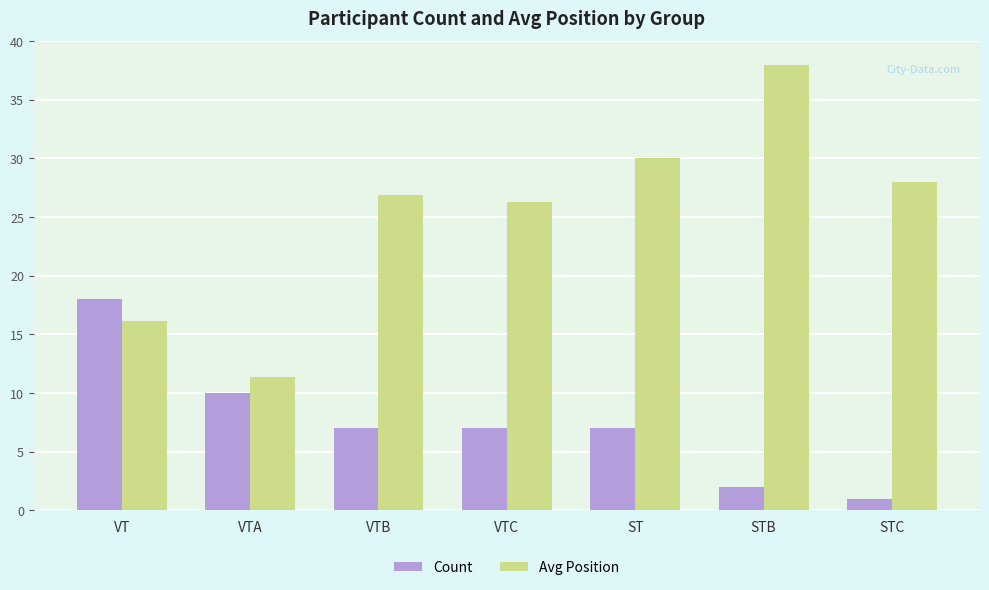

How many bars are there in total?

14